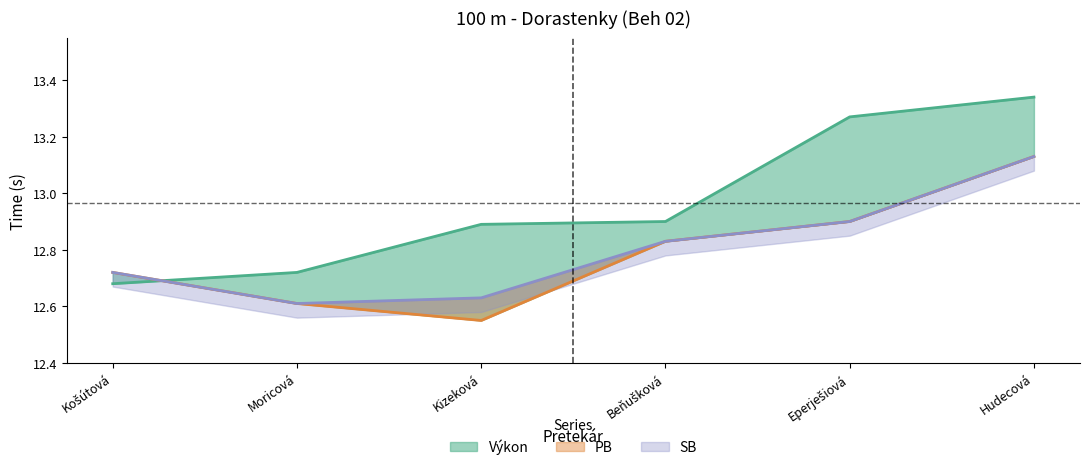

At which label is PB closest to 12?

Kizeková